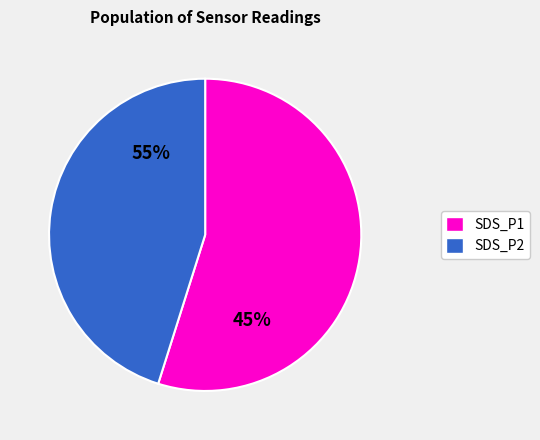

Rank the series at 32 from highest to lowest value.

SDS_P1, SDS_P2